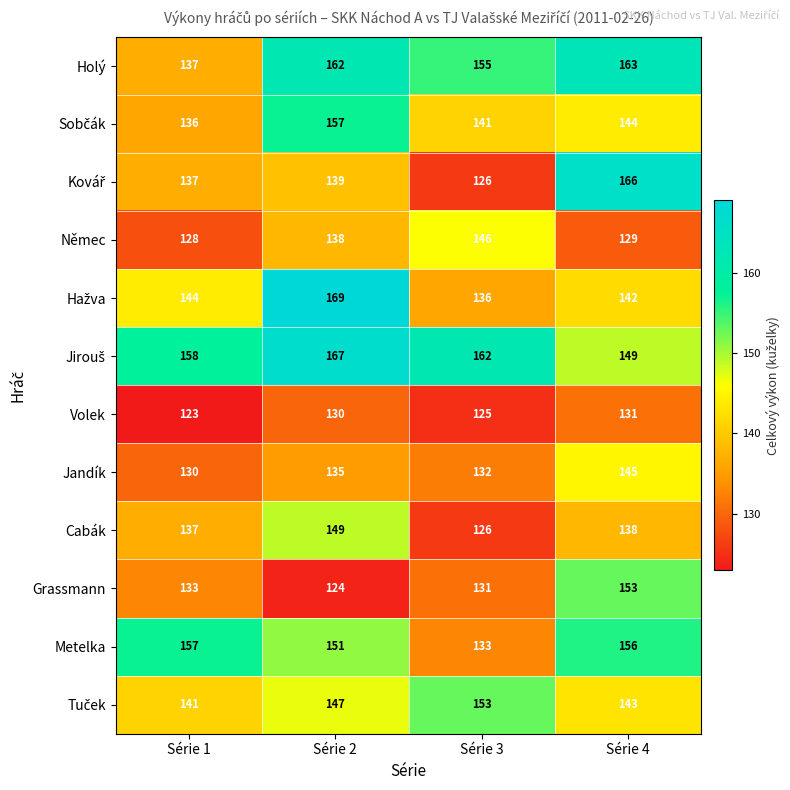

List the labels in order of Volek value, largest first.

Série 4, Série 2, Série 3, Série 1